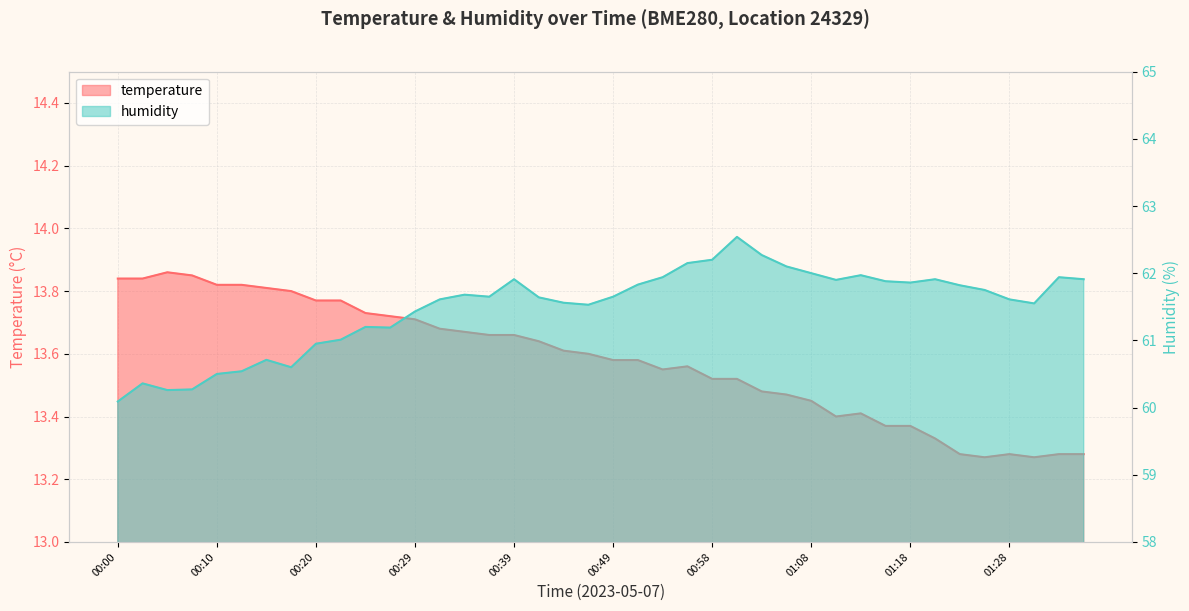

What are all the series names shown in the legend?

temperature, humidity